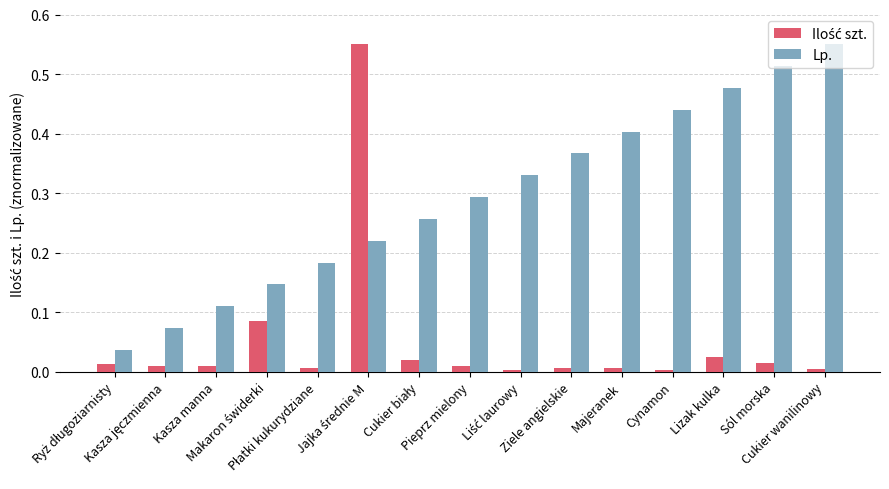

Which series has the largest total across all categories?

Lp.